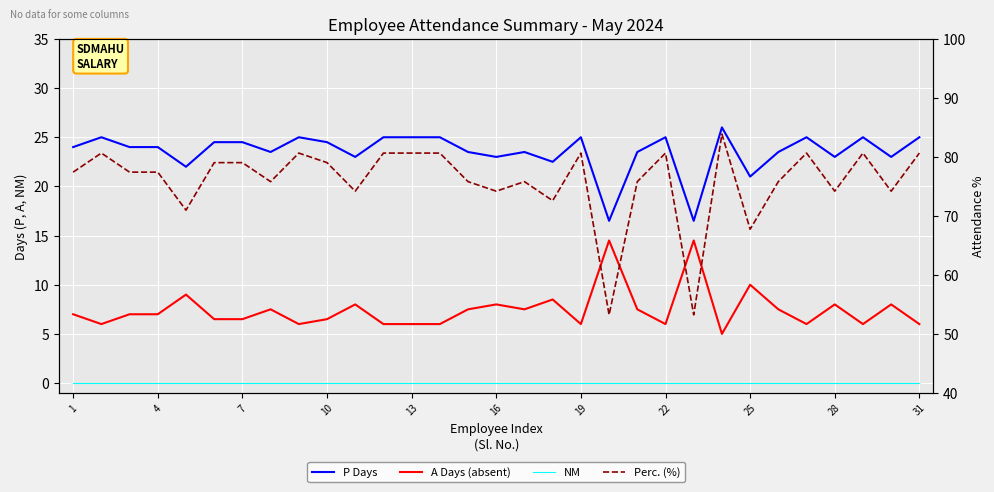

How many interior local valleys does the P Days series have?

10